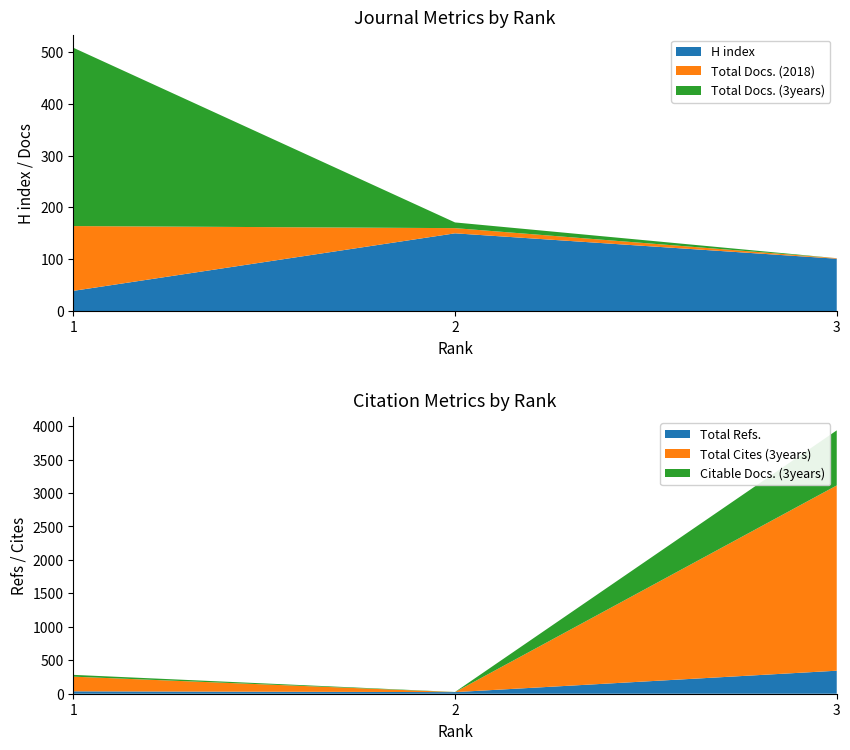

Reading left to right, list the values for the H index series.

39	150	101